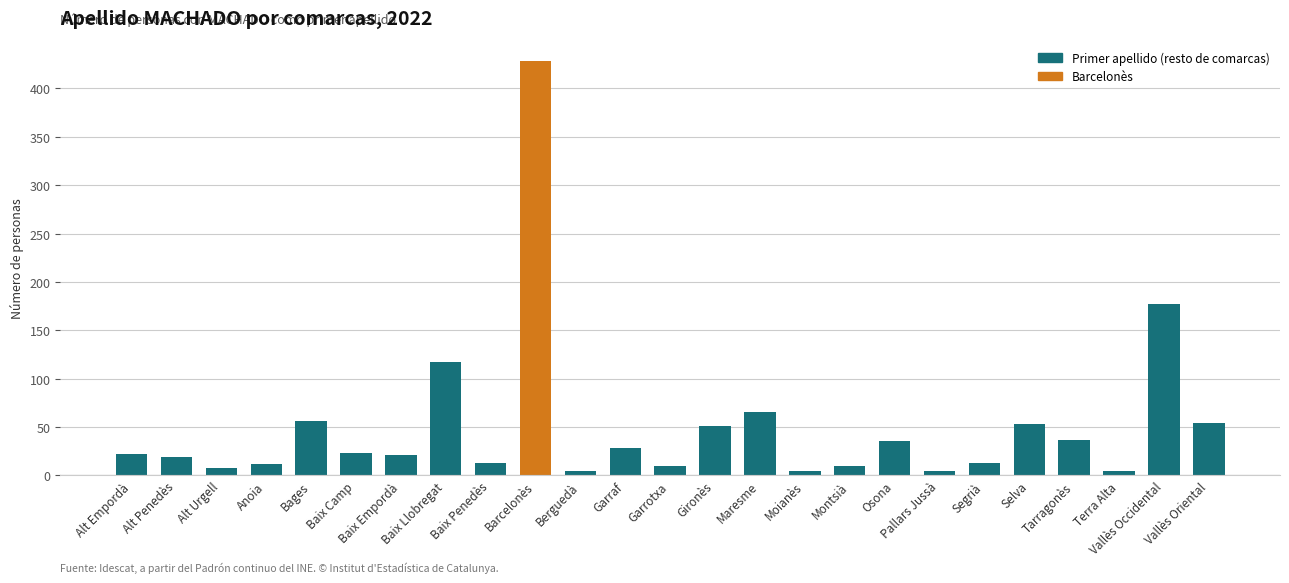

What is the sum of the values at Alt Penedès and Baix Camp?

42